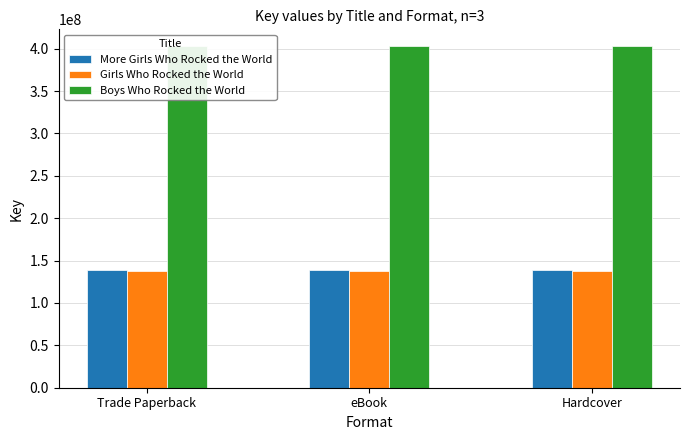

Is it true that Boys Who Rocked the World equals 642396276 at eBook?

False